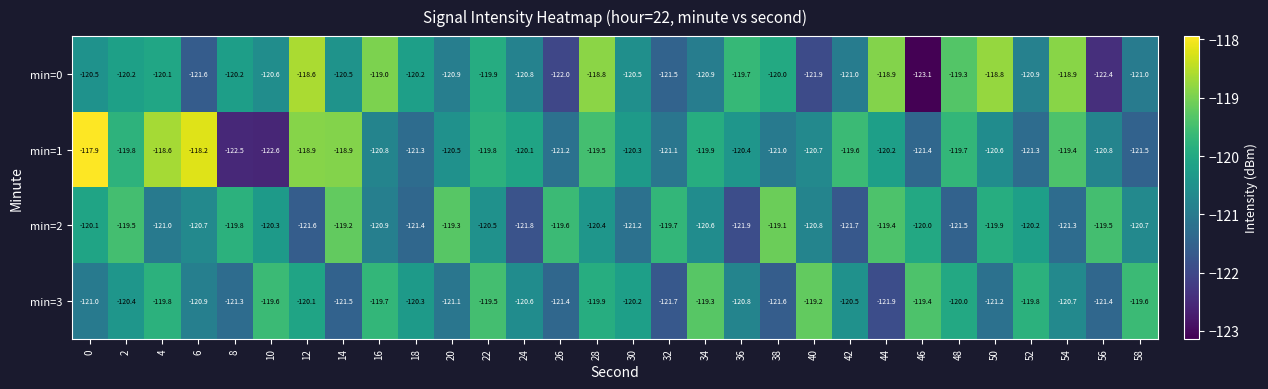

Which series changed the most between 14 and 48?

min=2